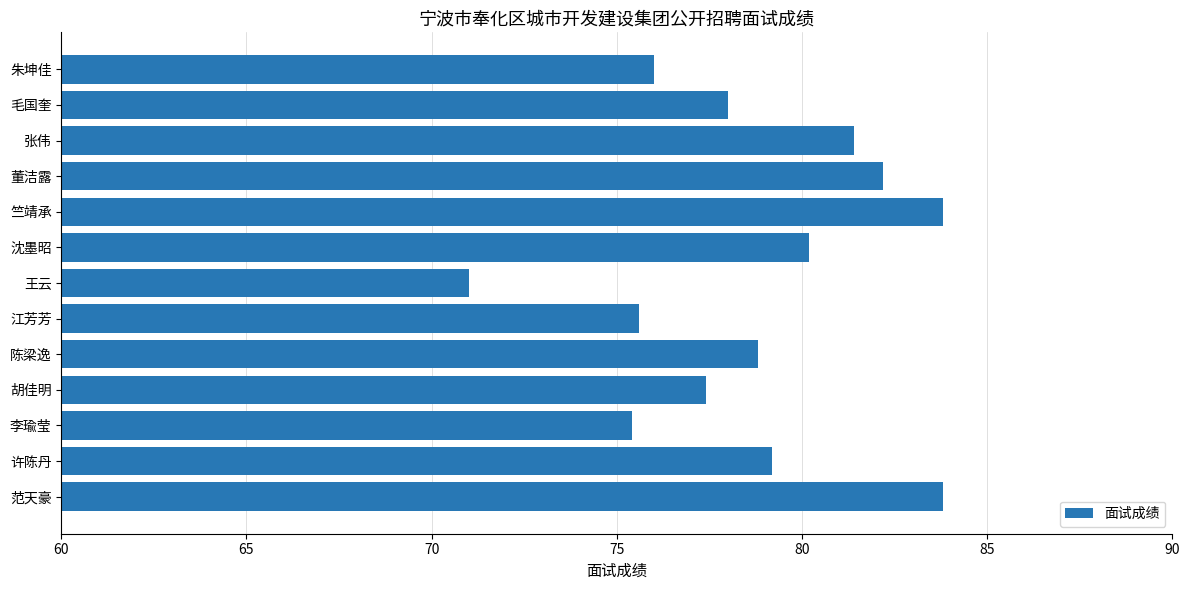

At which category does the chart reach its minimum across all series?

王云